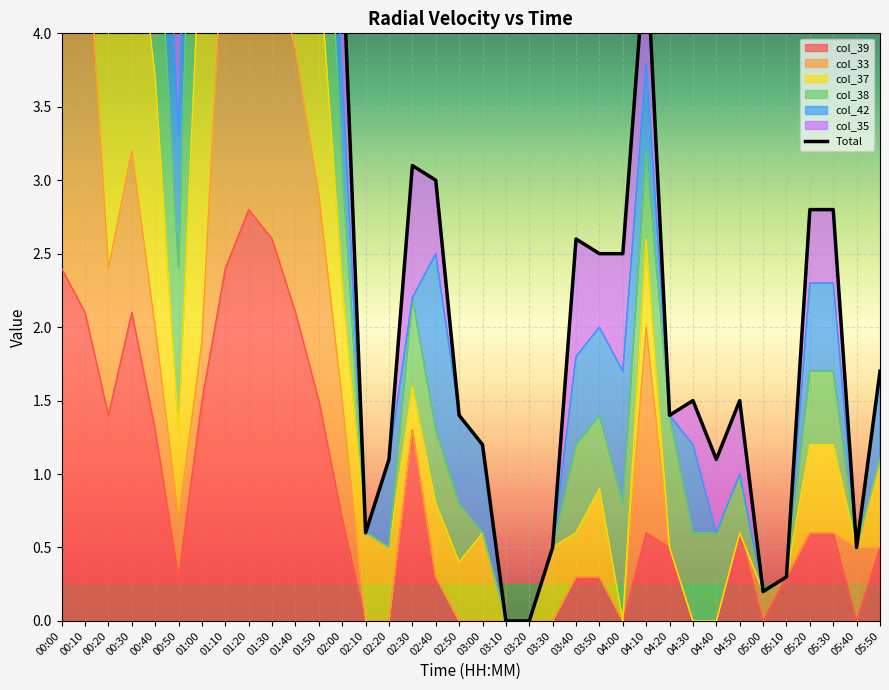

Reading right to left, extract all data points from this chart.

05:50=1.7	05:40=0.5	05:30=2.8	05:20=2.8	05:10=0.3	05:00=0.2	04:50=1.5	04:40=1.1	04:30=1.5	04:20=1.4	04:10=4.6	04:00=2.5	03:50=2.5	03:40=2.6	03:30=0.5	03:20=0.0	03:10=0.0	03:00=1.2	02:50=1.4	02:40=3.0	02:30=3.1	02:20=1.1	02:10=0.6	02:00=4.6	01:50=9.3	01:40=12.3	01:30=14.4	01:20=15.2	01:10=15.0	01:00=12.0	00:50=4.1	00:40=8.5	00:30=12.9	00:20=7.8	00:10=14.9	00:00=15.6